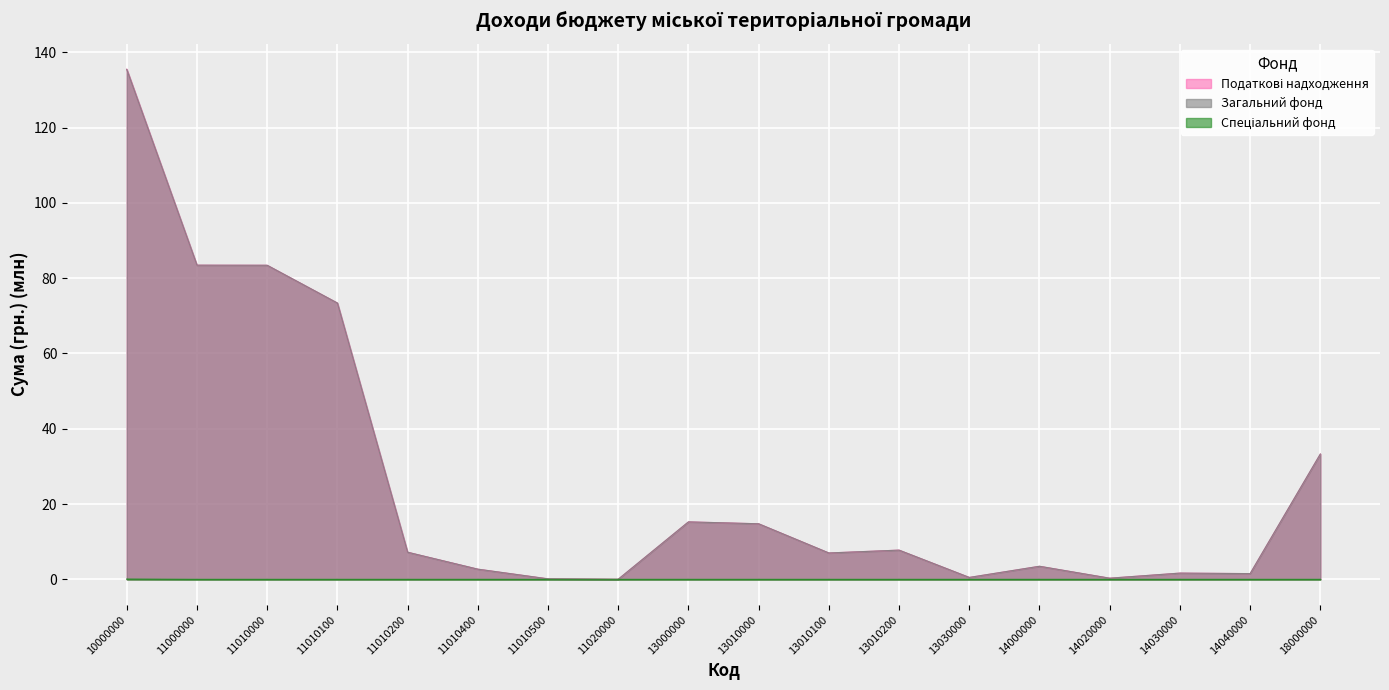

Which category has the lowest value in the Загальний фонд series?

11020000